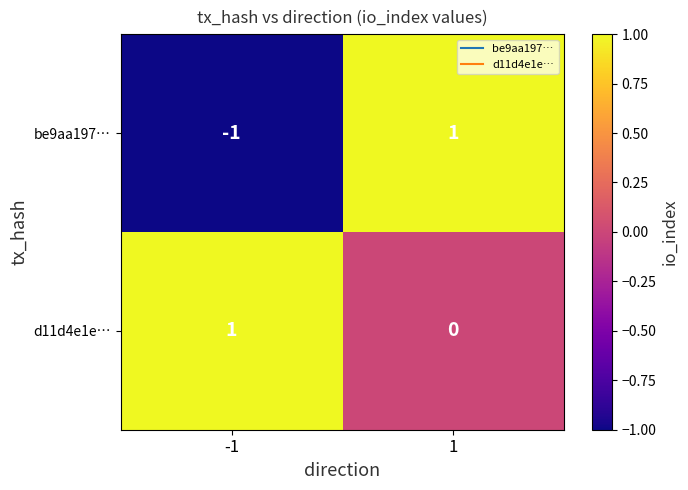

List the labels in order of be9aa197… value, smallest first.

-1, 1